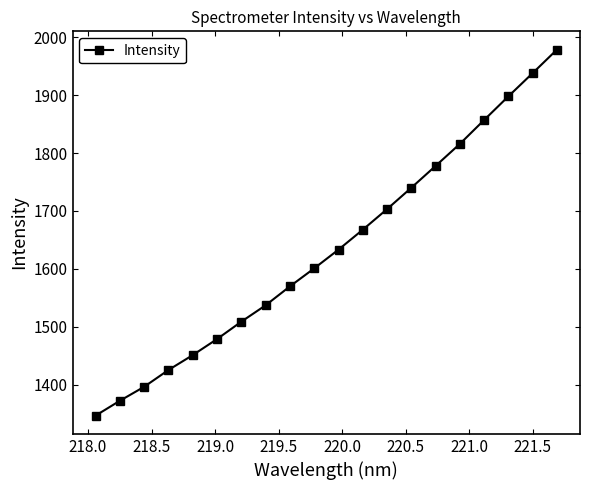

Reading left to right, transcribe all the data shown in this chart.

1346.6	1372.3	1396.4	1425.4	1451.2	1478.8	1508.9	1537.2	1569.8	1600.9	1633.2	1667.6	1703.2	1740.1	1777.8	1815.9	1857.1	1898.0	1938.1	1978.6